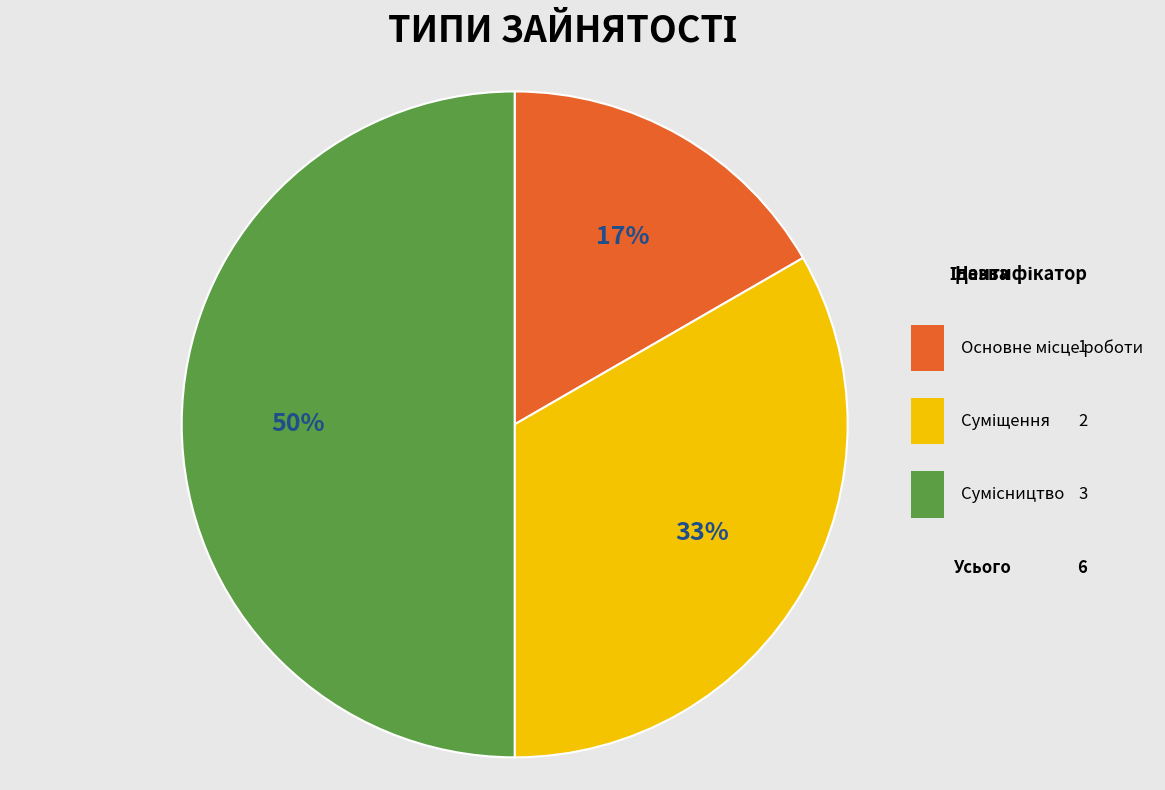

To the nearest percent, what is the average slice percentage?

33%